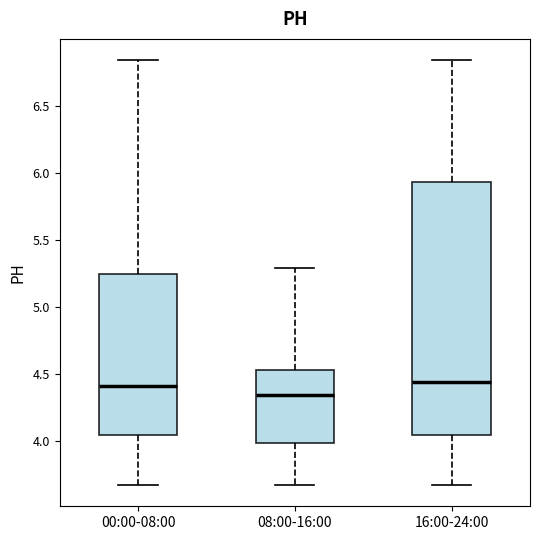

Comparing the boxes themselves (not the whiskers), which one is the tallest?

16:00-24:00